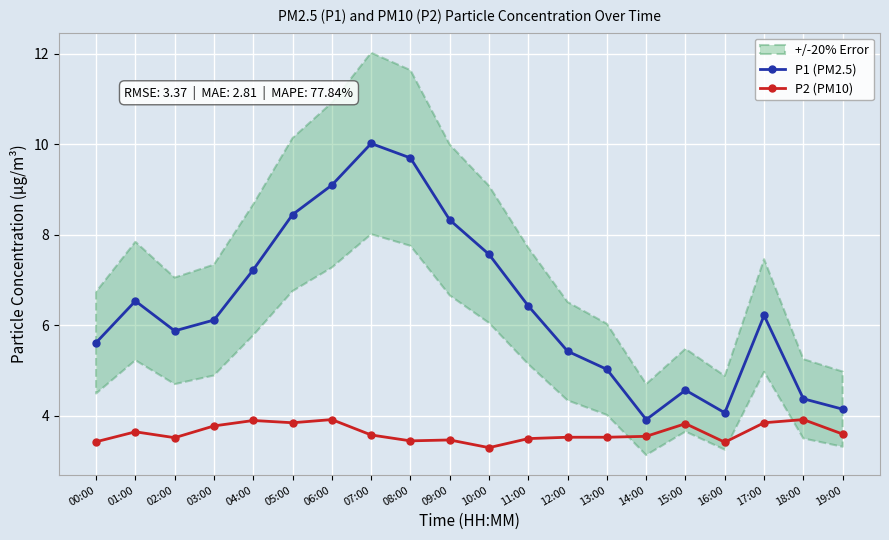

Is this an area chart (filled region under the line)?

No